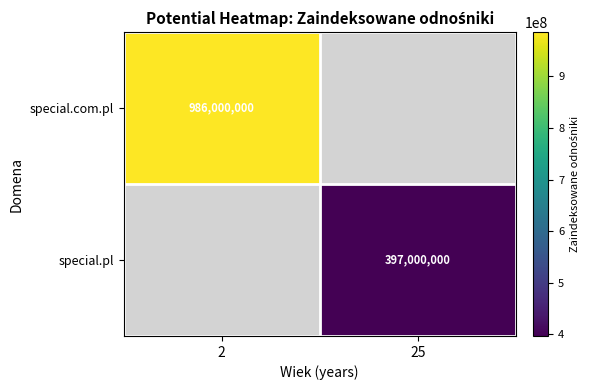

Is the value of special.com.pl at 2 greater than the value of special.pl at 25?

Yes